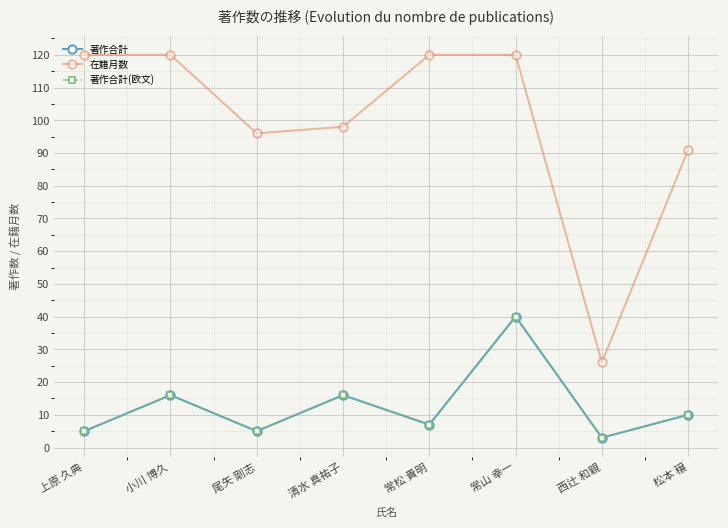

Does the chart have visible grid lines?

Yes